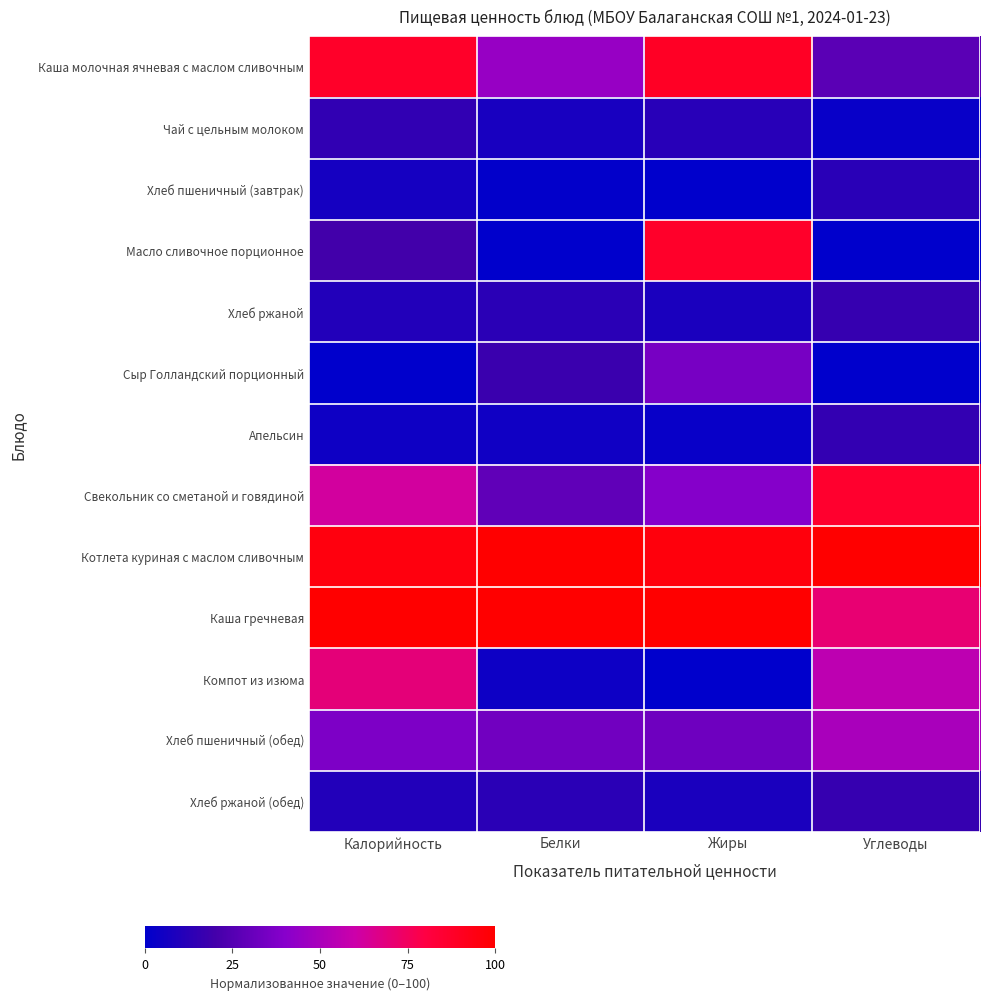

Reading left to right, list all the values displayed in this chart.

Каша молочная ячневая с маслом сливочным: Калорийность=87.6	Белки=44.6	Жиры=88.7	Углеводы=26.8
Чай с цельным молоком: Калорийность=14.6	Белки=7.1	Жиры=12.0	Углеводы=2.7
Хлеб пшеничный (завтрак): Калорийность=6.4	Белки=0.9	Жиры=0.0	Углеводы=12.5
Масло сливочное порционное: Калорийность=19.8	Белки=0.0	Жиры=87.3	Углеводы=0.3
Хлеб ржаной: Калорийность=10.2	Белки=12.5	Жиры=8.0	Углеводы=16.3
Сыр Голландский порционный: Калорийность=0.0	Белки=17.3	Жиры=35.5	Углеводы=0.0
Апельсин: Калорийность=4.4	Белки=4.7	Жиры=2.4	Углеводы=15.5
Свекольник со сметаной и говядиной: Калорийность=62.3	Белки=28.4	Жиры=39.2	Углеводы=86.2
Котлета куриная с маслом сливочным: Калорийность=95.6	Белки=100.0	Жиры=96.4	Углеводы=100.0
Каша гречневая: Калорийность=100.0	Белки=100.0	Жиры=100.0	Углеводы=71.1
Компот из изюма: Калорийность=69.8	Белки=4.0	Жиры=0.0	Углеводы=55.6
Хлеб пшеничный (обед): Калорийность=37.0	Белки=33.6	Жиры=32.5	Углеводы=49.8
Хлеб ржаной (обед): Калорийность=10.2	Белки=12.5	Жиры=8.0	Углеводы=16.3